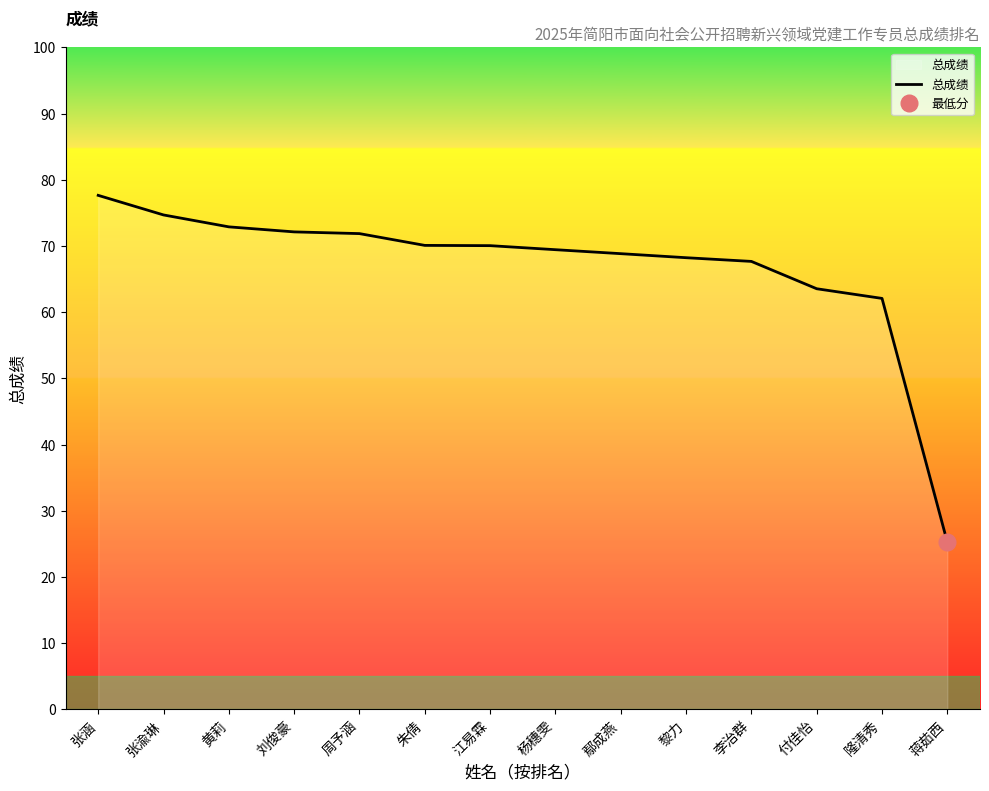

What is the sum of all values?

934.5